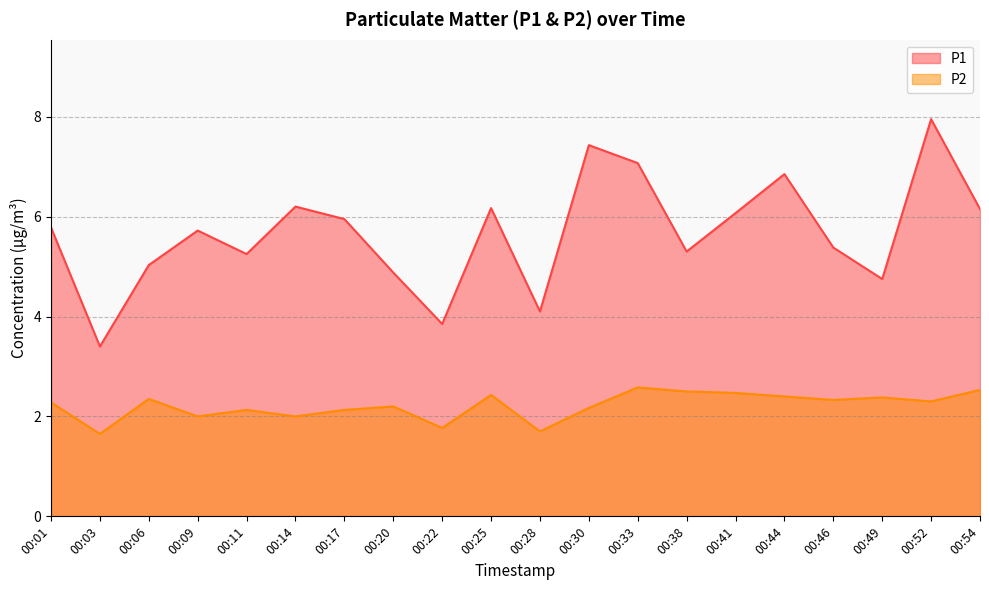

Which series changed the most between 00:46 and 00:49?

P1